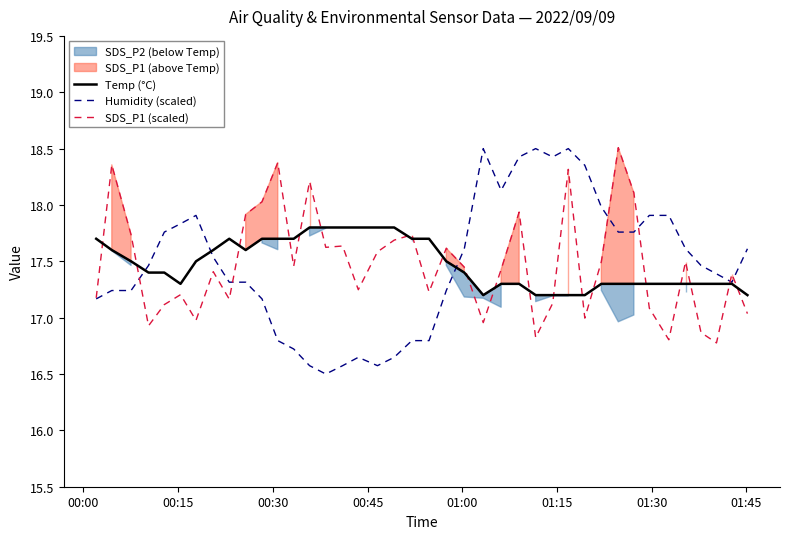

What is the maximum value for Humidity (scaled)?

18.5